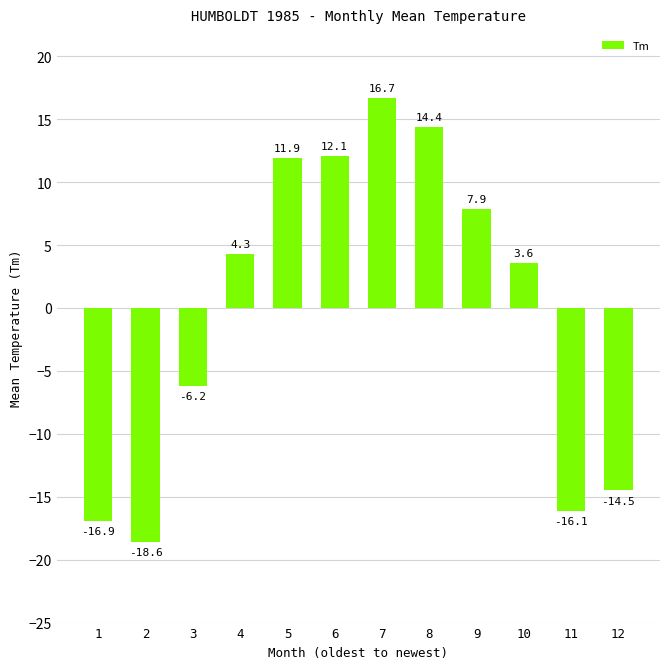

Read the value at 1.

-16.9